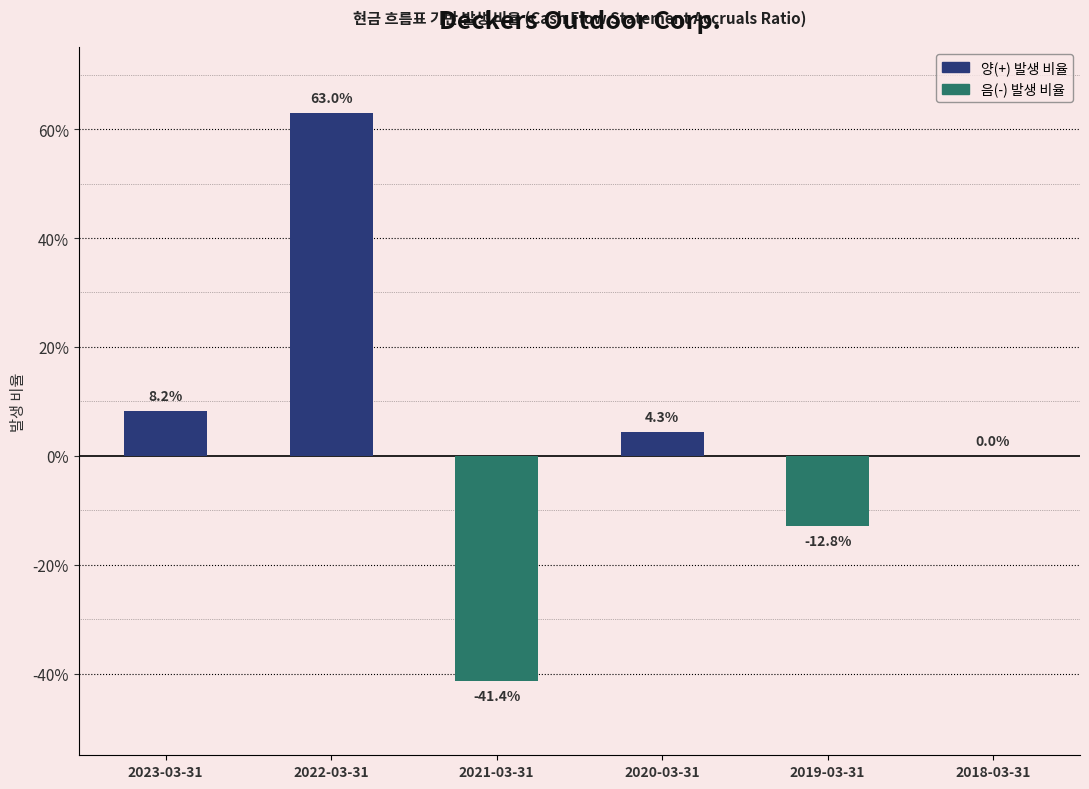

Does the chart contain any negative values?

Yes